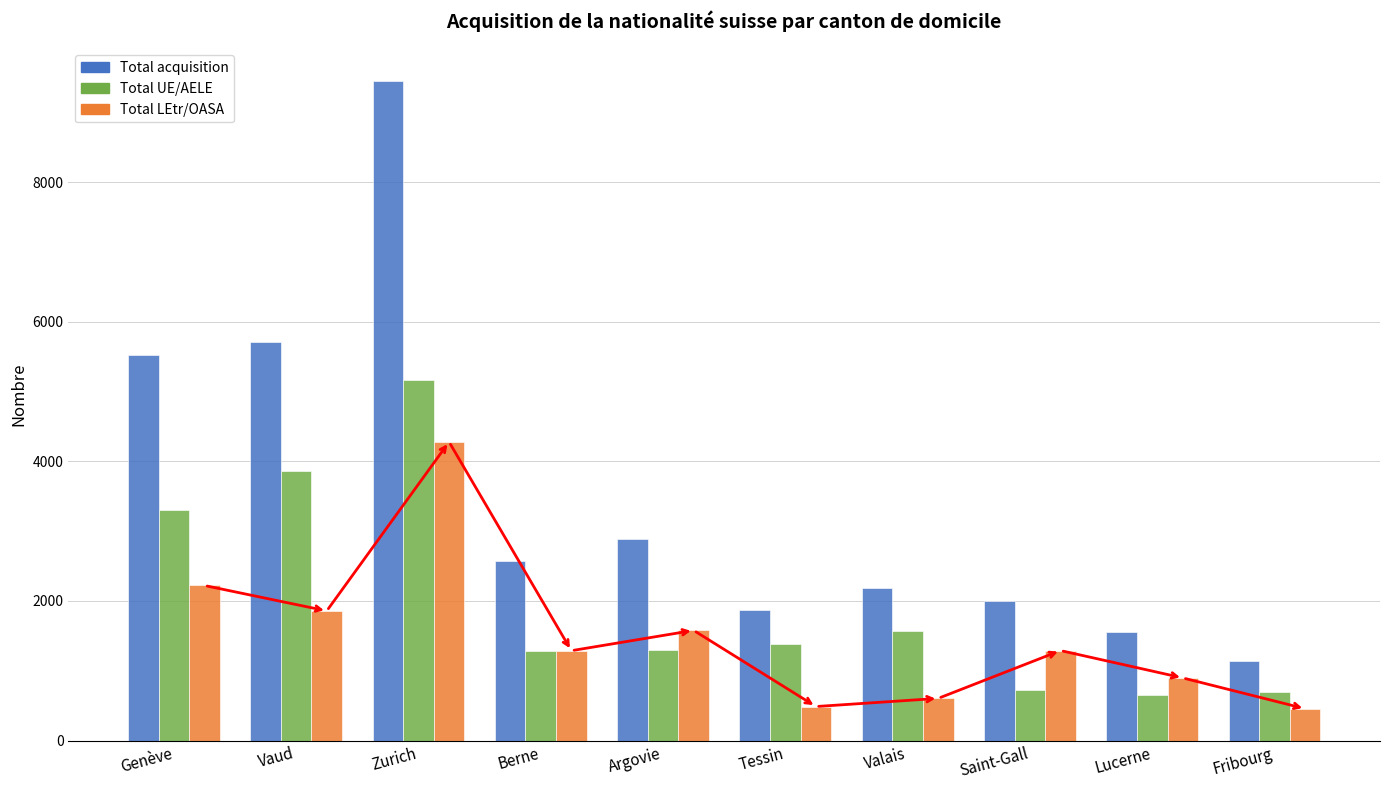

What is the difference between the second highest and second lowest values in the Total UE/AELE series?

3169